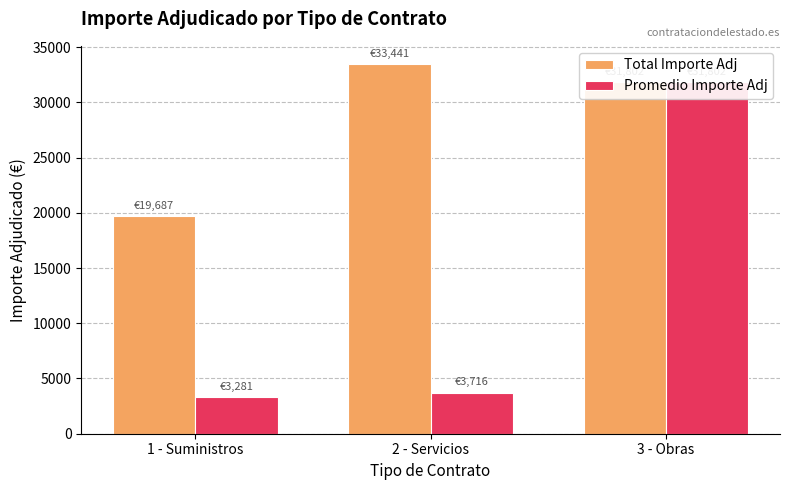

How many values in the Total Importe Adj series exceed 31801?

2